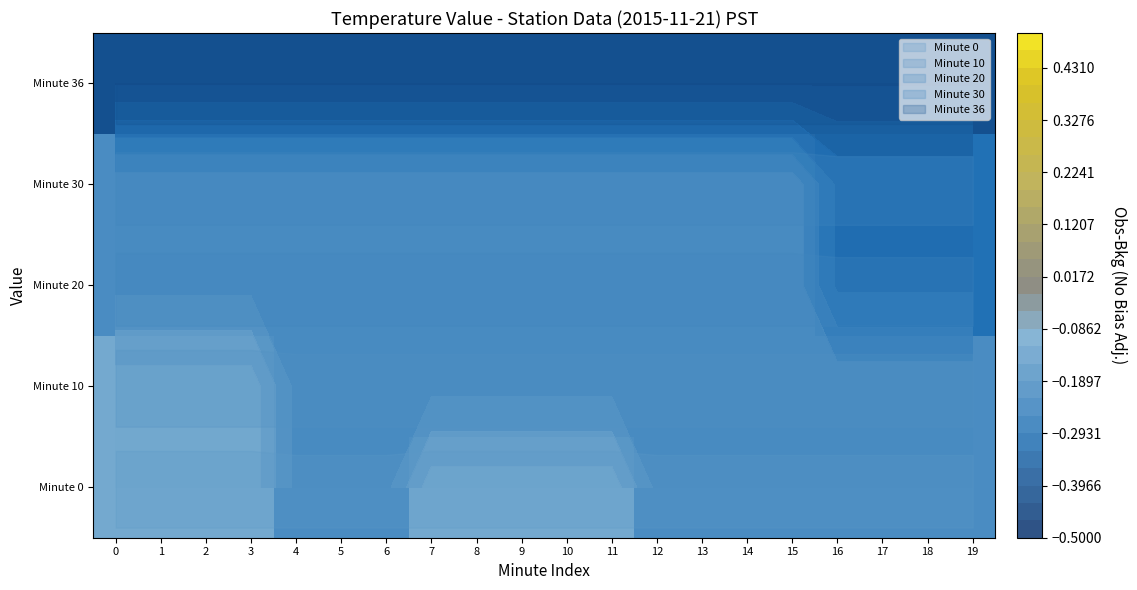

Between 10 and 11, which series saw the biggest shift?

Minute 0